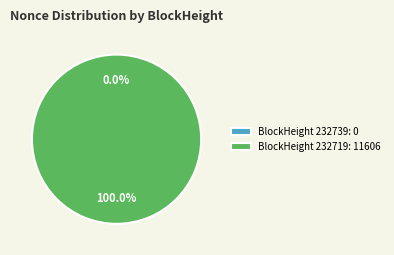

What is the change in value from 232739 to 232719?

+11606